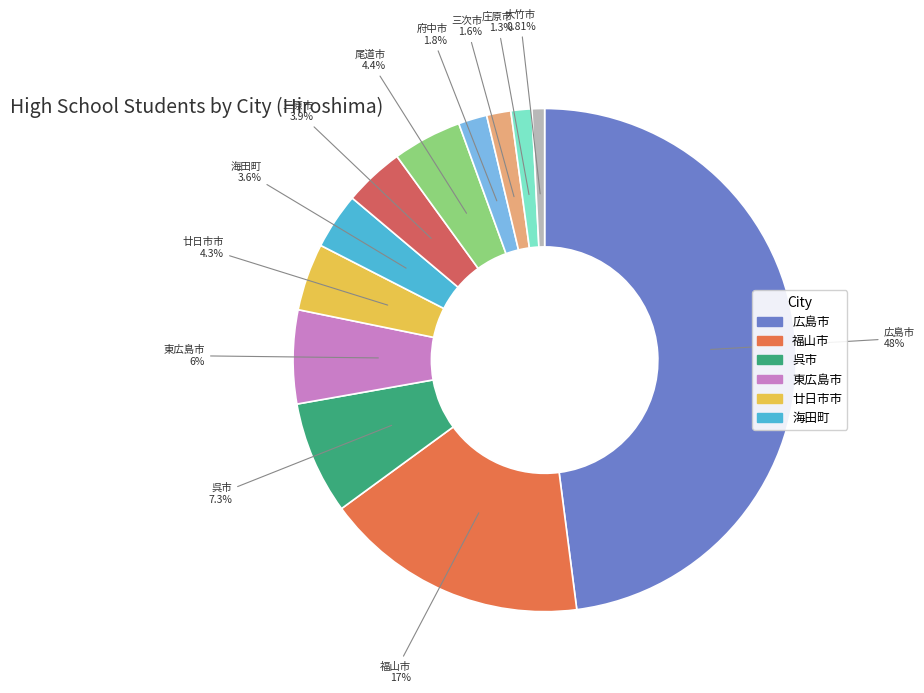

To the nearest percent, what portion does 東広島市 represent?

6%